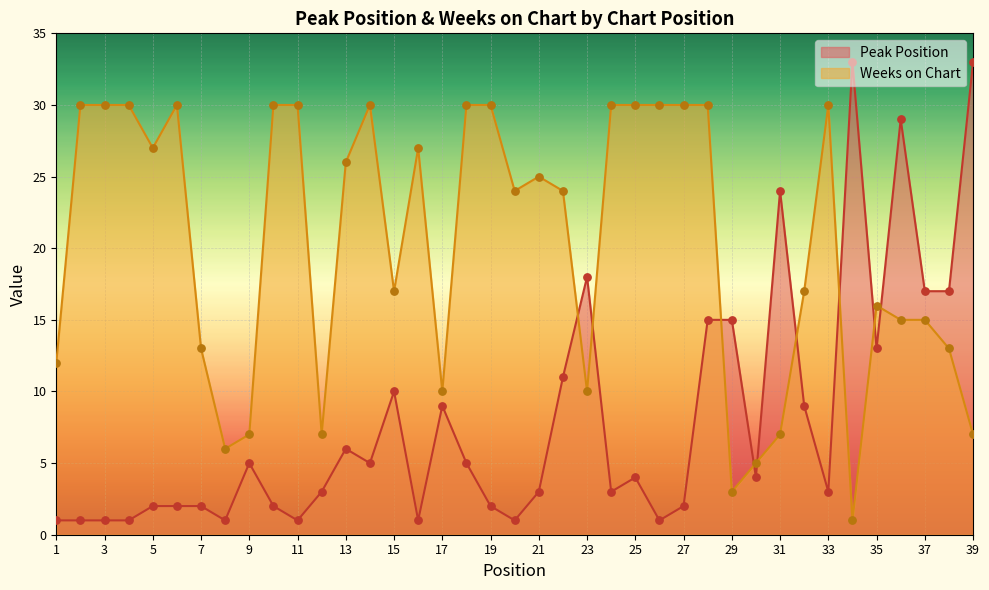

At which category is the sum across all series the highest?

28